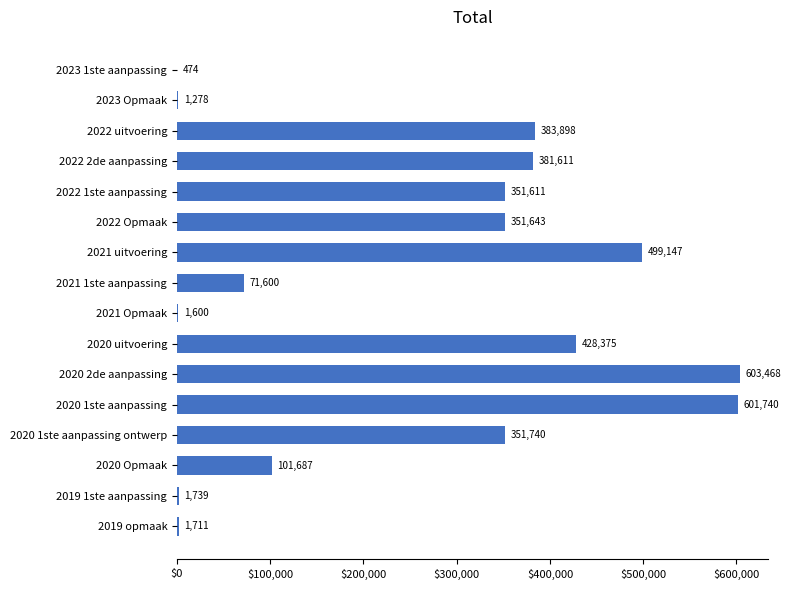

True or false: the data shows 603468 at 2020 2de aanpassing.

True